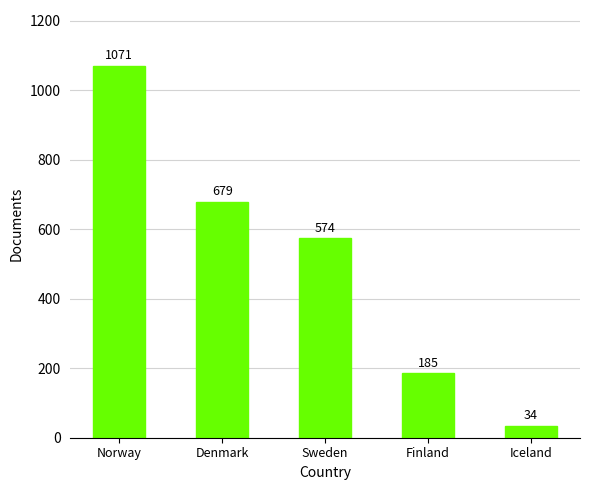

How many data points are less than 574?

2